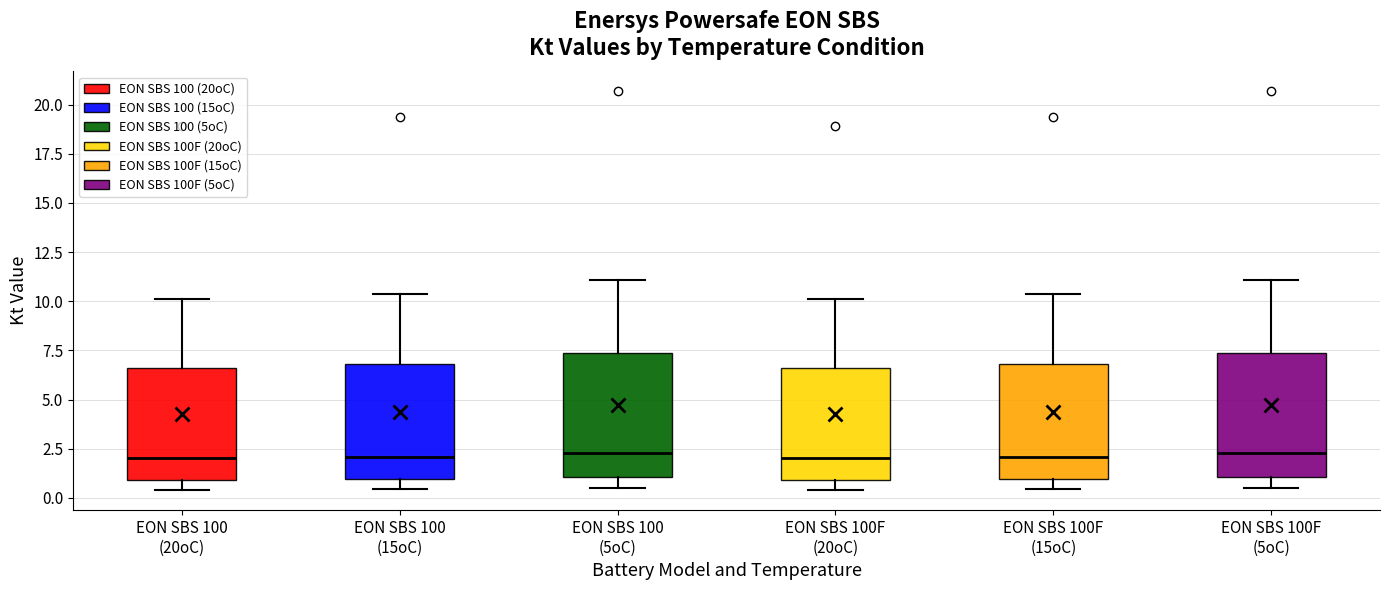

Reading left to right, read every box against the y-axis: the position of its median line, the range the box covers, and the ends of its whiskers. The values are not printed on the chart, so give them approximately, as read against the axis.

EON SBS 100 (20oC): median 2.0, box 1.0 to 6.5, whiskers 0.5 to 10.0
EON SBS 100 (15oC): median 2.0, box 1.0 to 7.0, whiskers 0.5 to 10.5
EON SBS 100 (5oC): median 2.5, box 1.0 to 7.5, whiskers 0.5 to 11.0
EON SBS 100F (20oC): median 2.0, box 1.0 to 6.5, whiskers 0.5 to 10.0
EON SBS 100F (15oC): median 2.0, box 1.0 to 7.0, whiskers 0.5 to 10.5
EON SBS 100F (5oC): median 2.5, box 1.0 to 7.5, whiskers 0.5 to 11.0